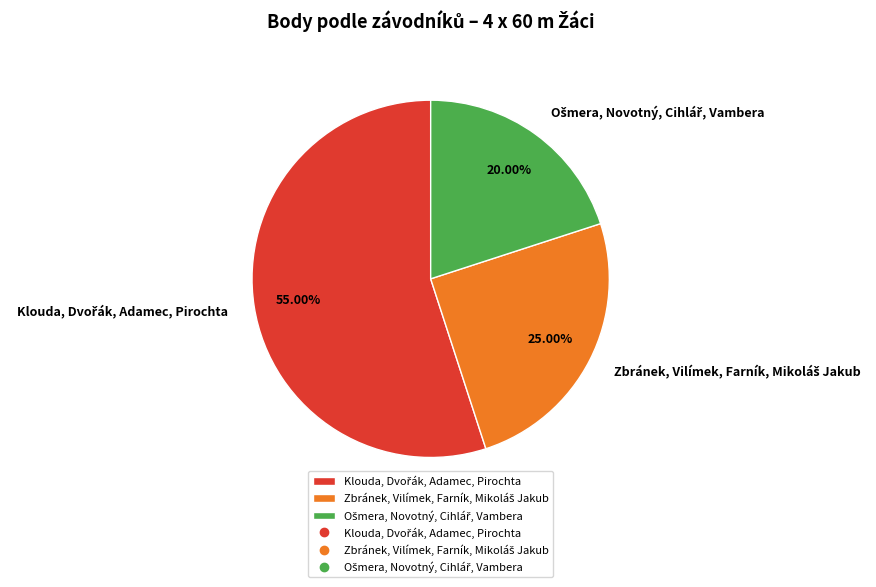

Is there any slice that represents more than half of the pie?

Yes